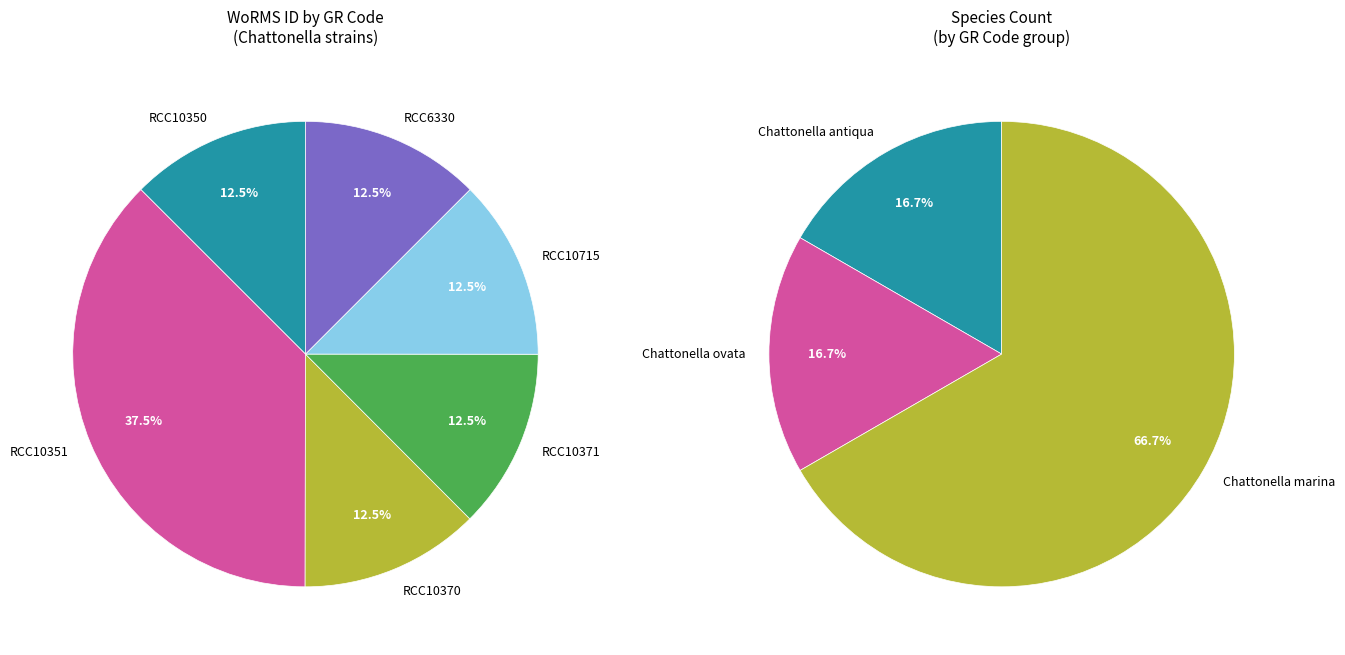

How many slices are in this pie chart?

6